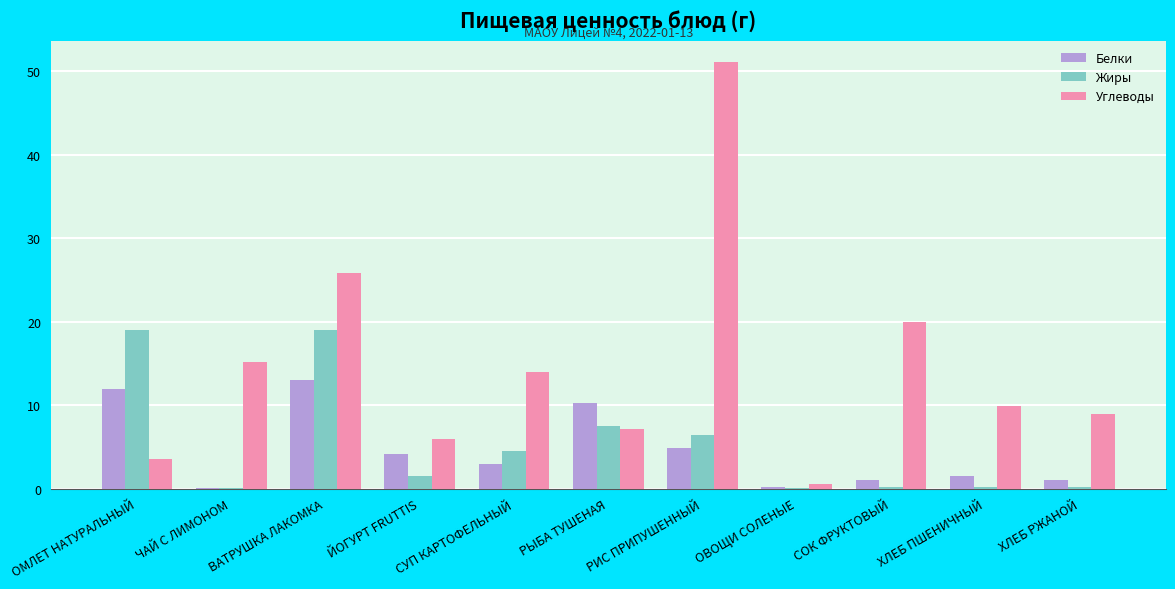

The value of Белки at ЙОГУРТ FRUTTIS is 1.3. True or false?

False